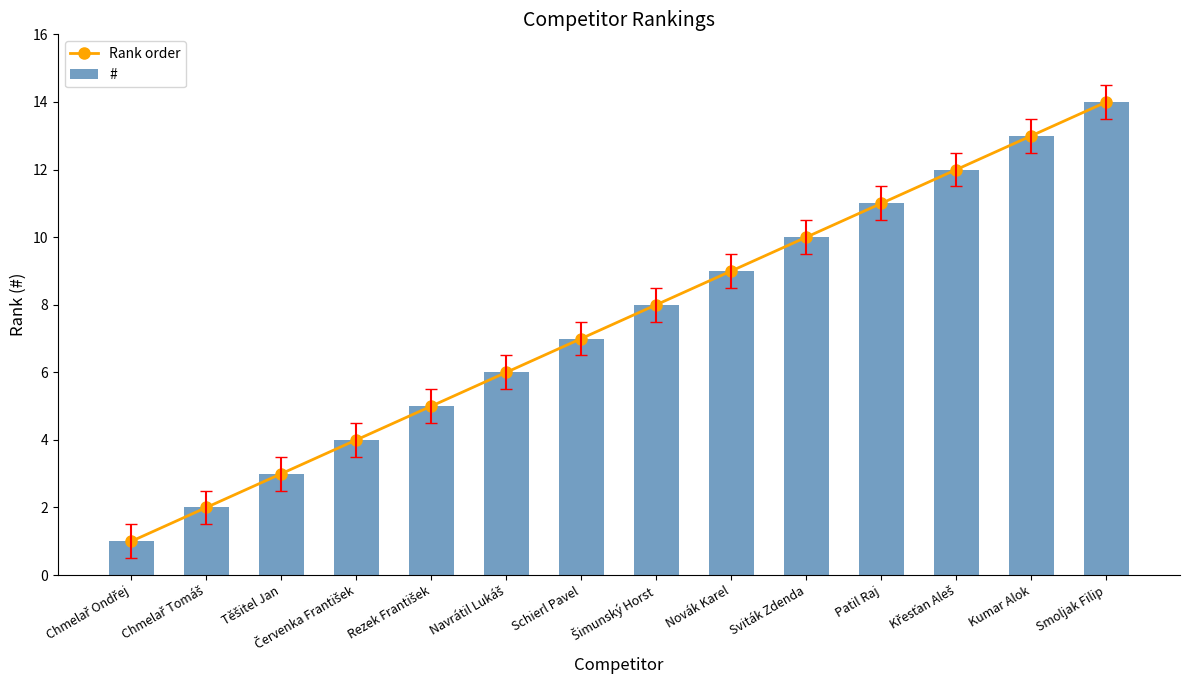

What is the smallest value displayed?

1